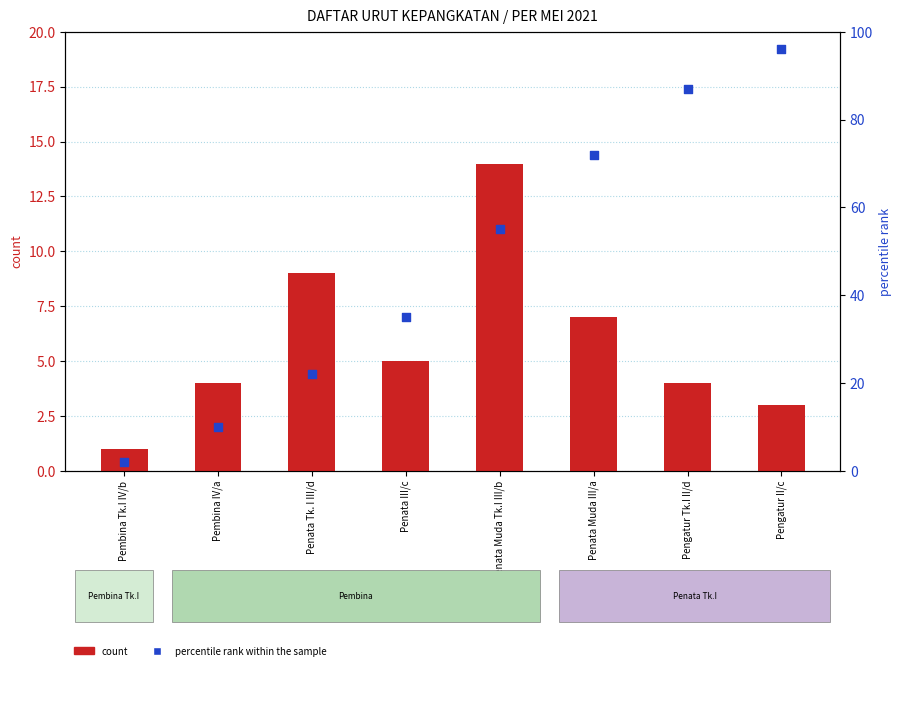

At which category is the sum across all series the highest?

Pengatur II/c